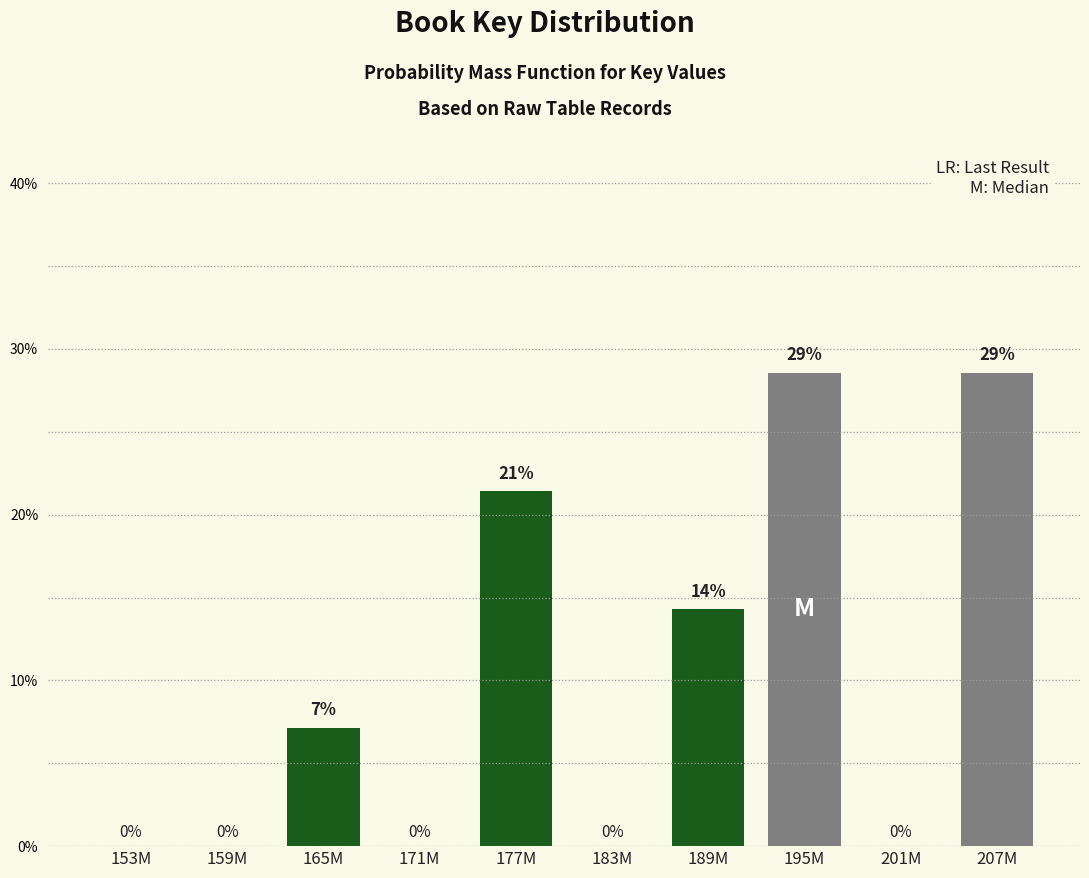

Between 189M and 177M, which is larger?

177M